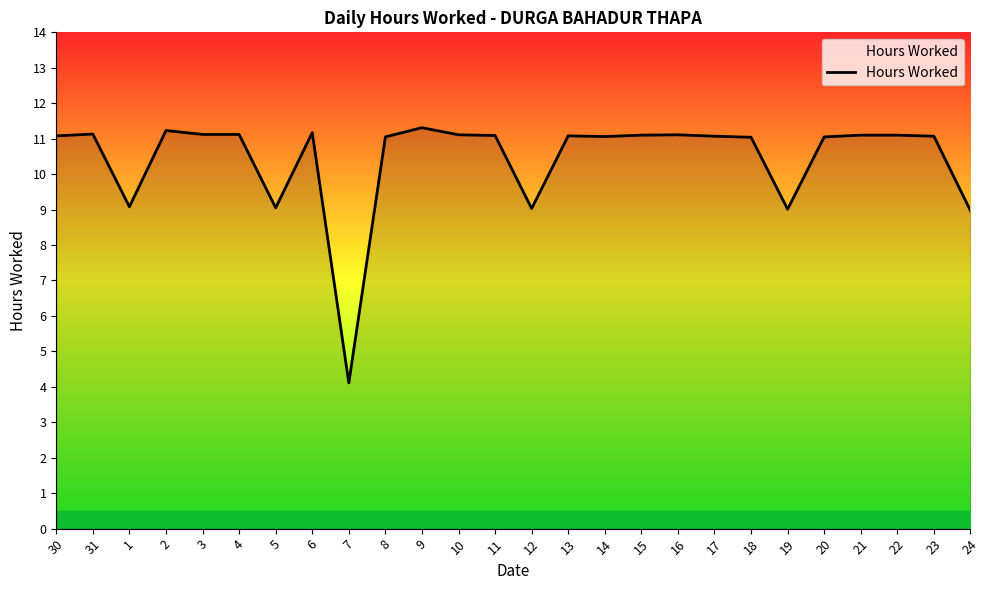

What position from the left is 16?

18